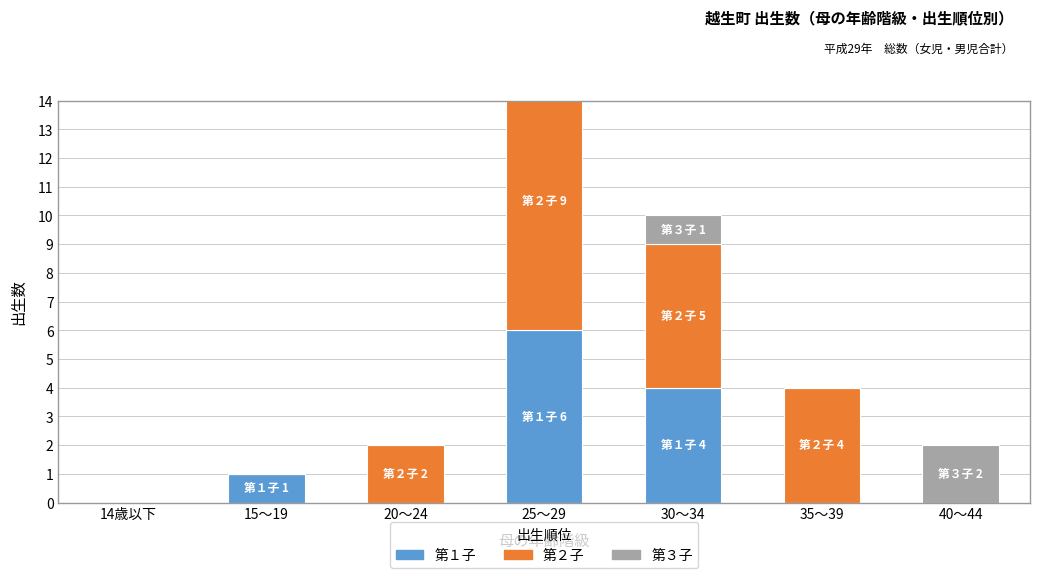

Is it true that 第３子 equals 0 at 15～19?

True